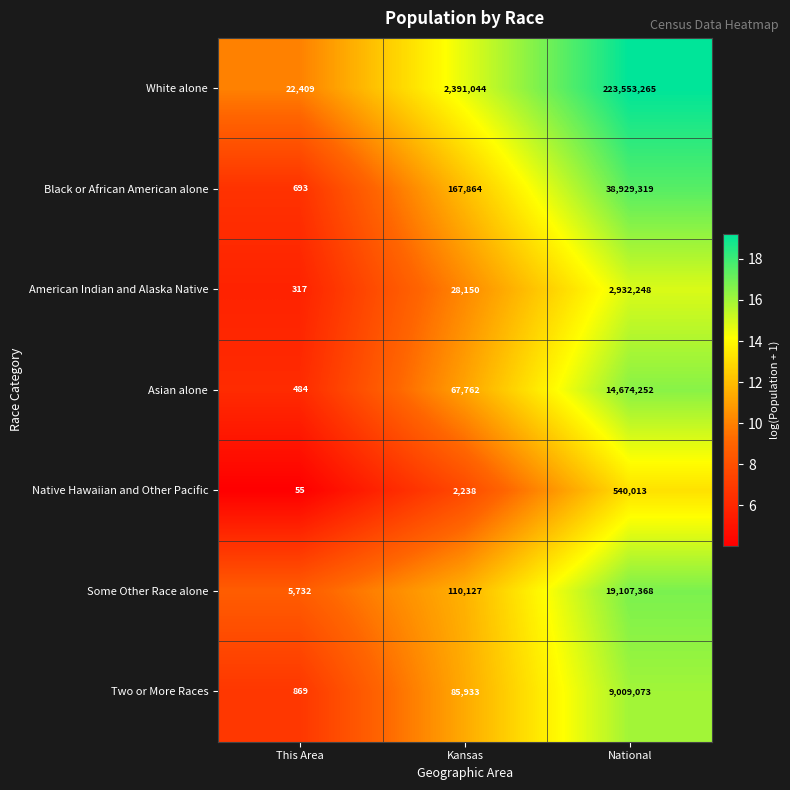

Which series has the largest range (max minus min)?

White alone